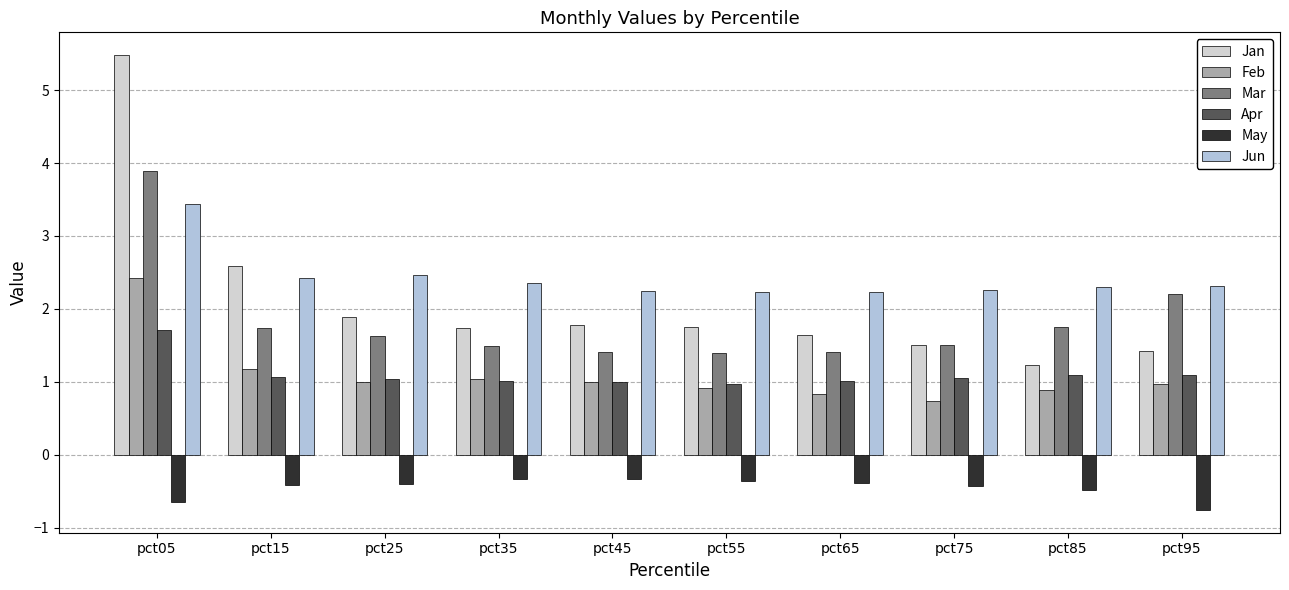

What is the highest value of the Mar series?

3.9